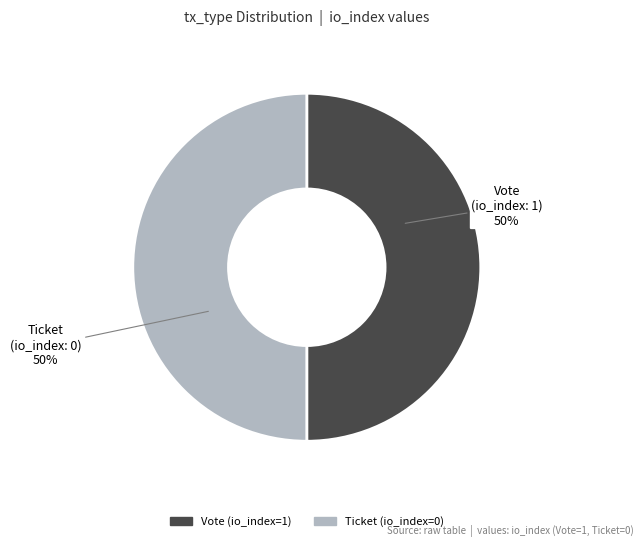

What percentage is the Vote slice, to the nearest percent?

50%